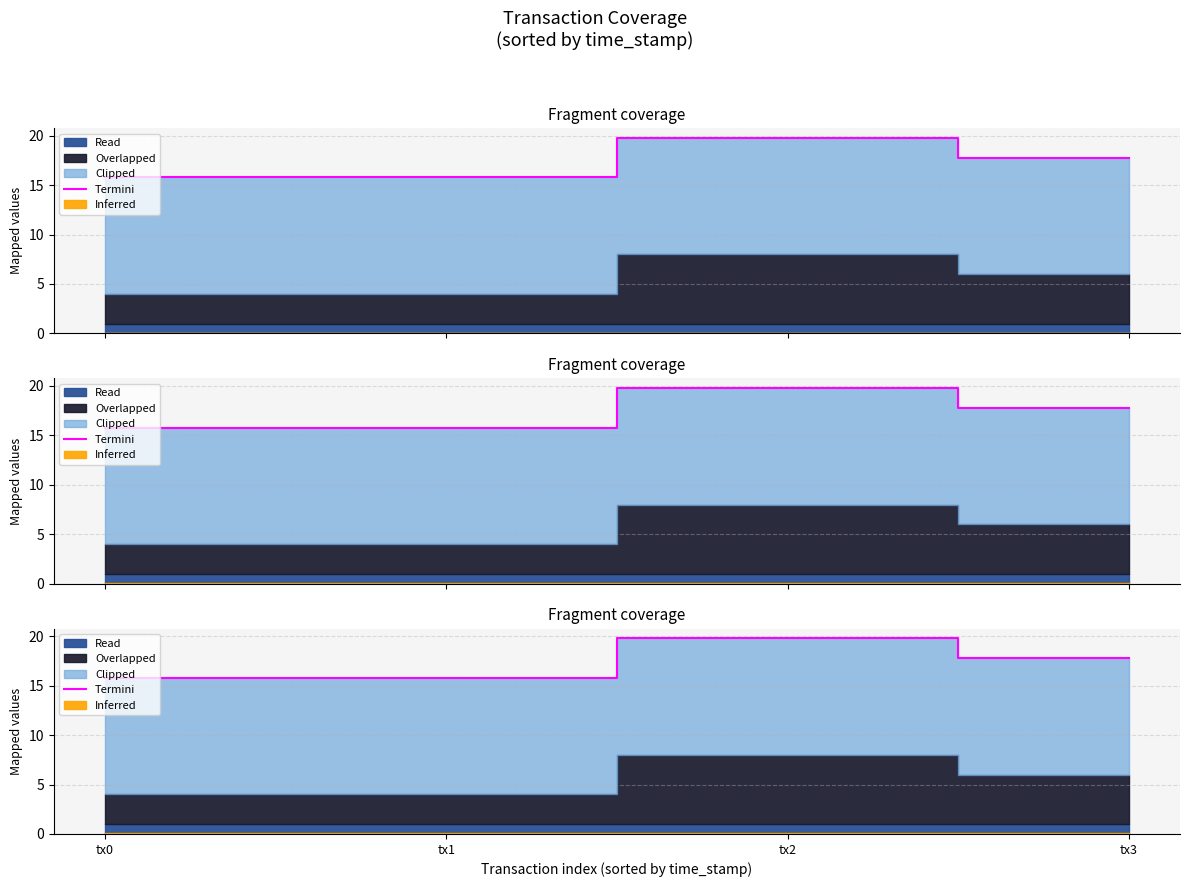

Which category has the lowest value across all series?

tx0